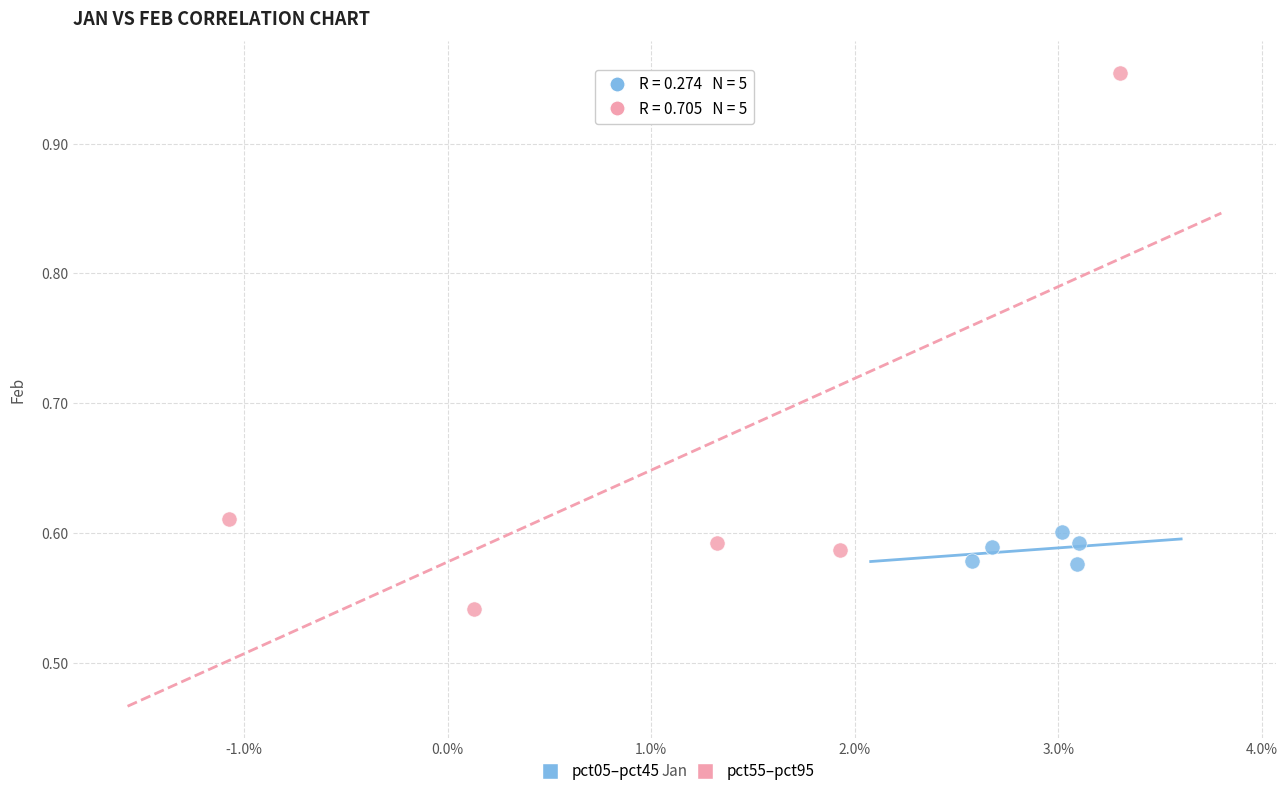

Which series contains the highest Y value?

pct55–pct95